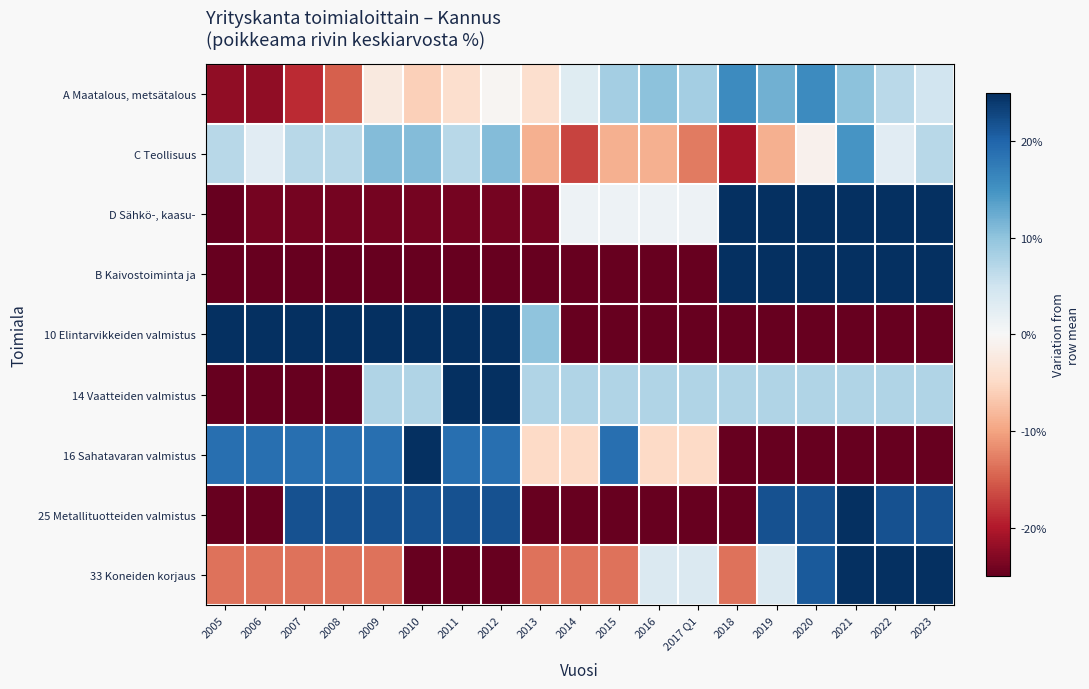

Which label corresponds to the smallest value in the chart?

2005